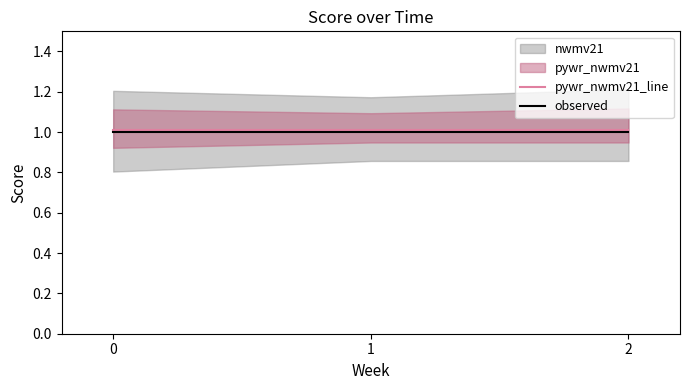

What is the value of the pywr_nwmv21_line point at the 3rd from the left?

1.0